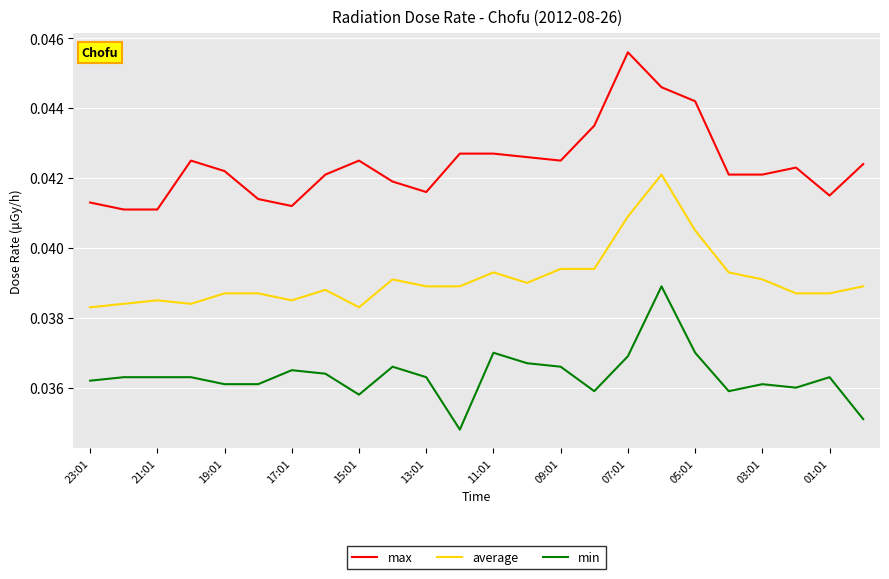

True or false: average and max cross at least once.

False